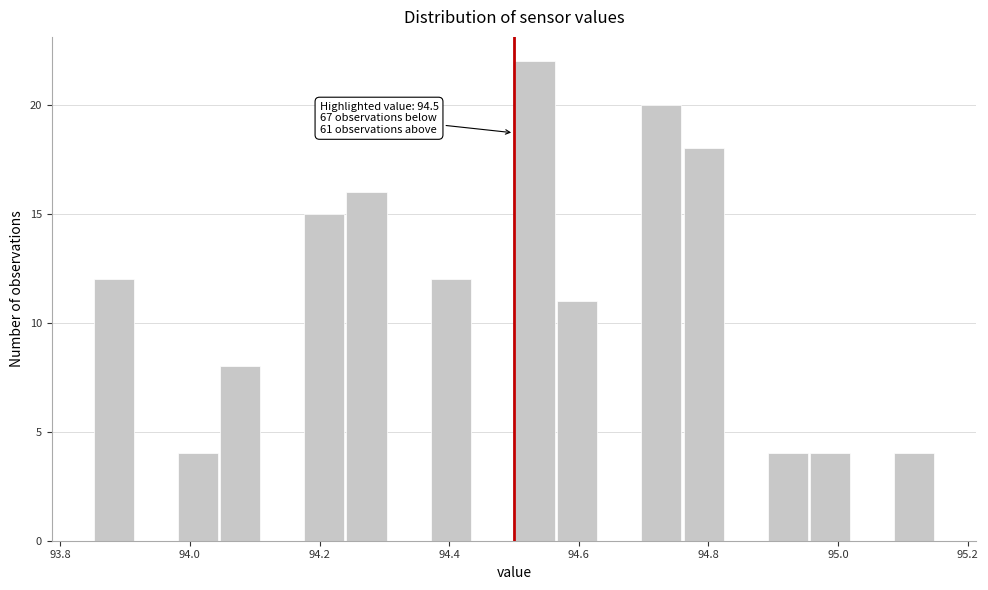

Around what value on the x-axis is the tallest bar? Give the approximate position of its centre, as read against the axis.

94.54